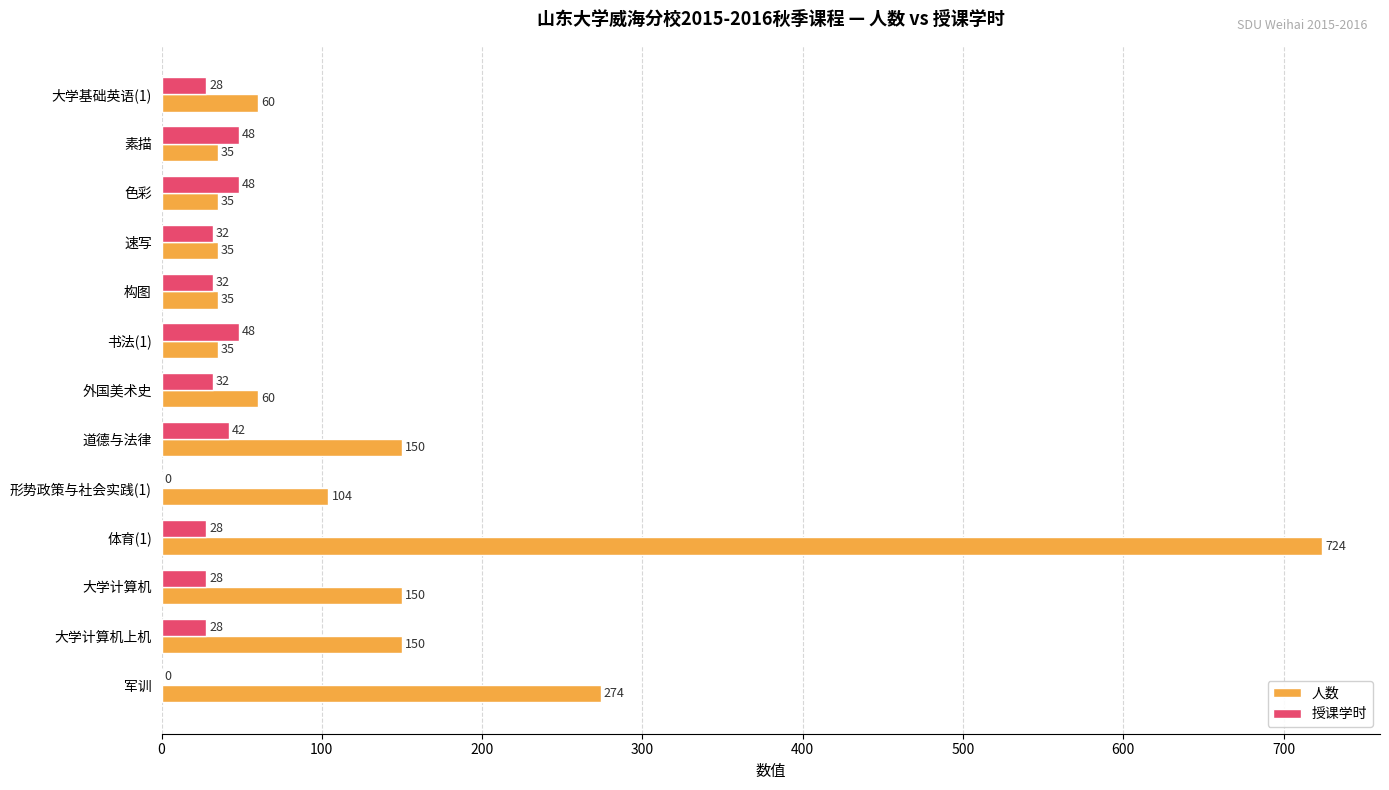

What is the sum of the 授课学时 values at 道德与法律 and 素描?

90